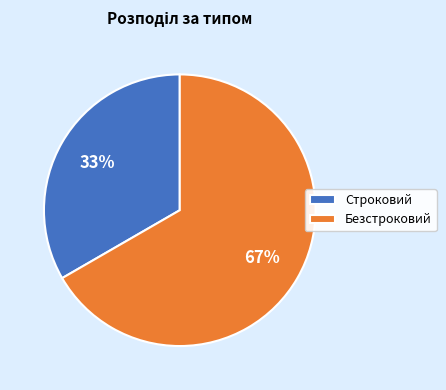

Rank the categories by value from highest to lowest.

Безстроковий, Строковий